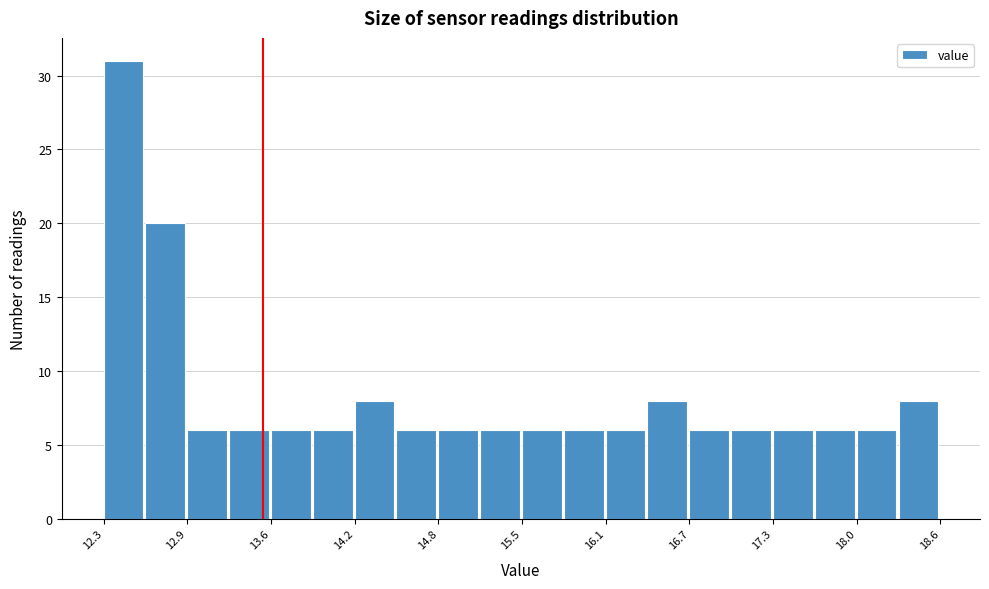

Read against the x-axis, roughly where is the centre of the tallest bar?

12.4